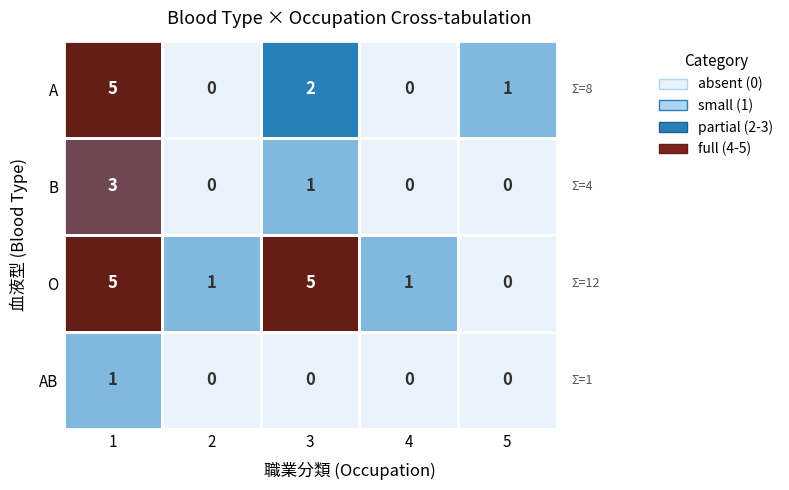

Which series has the largest total across all categories?

O